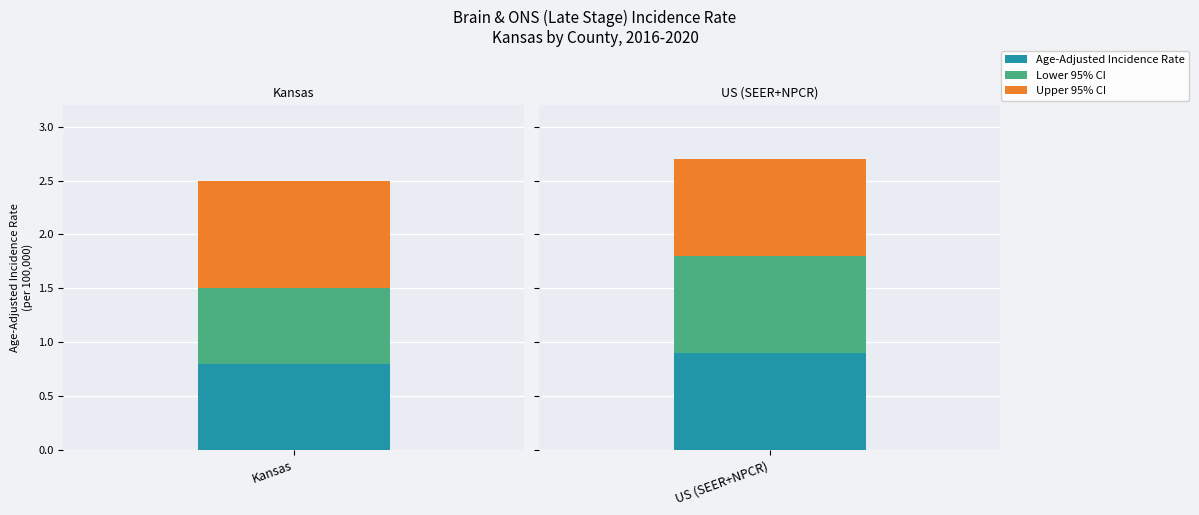

What value does the Upper 95% CI series have at Kansas?

1.0